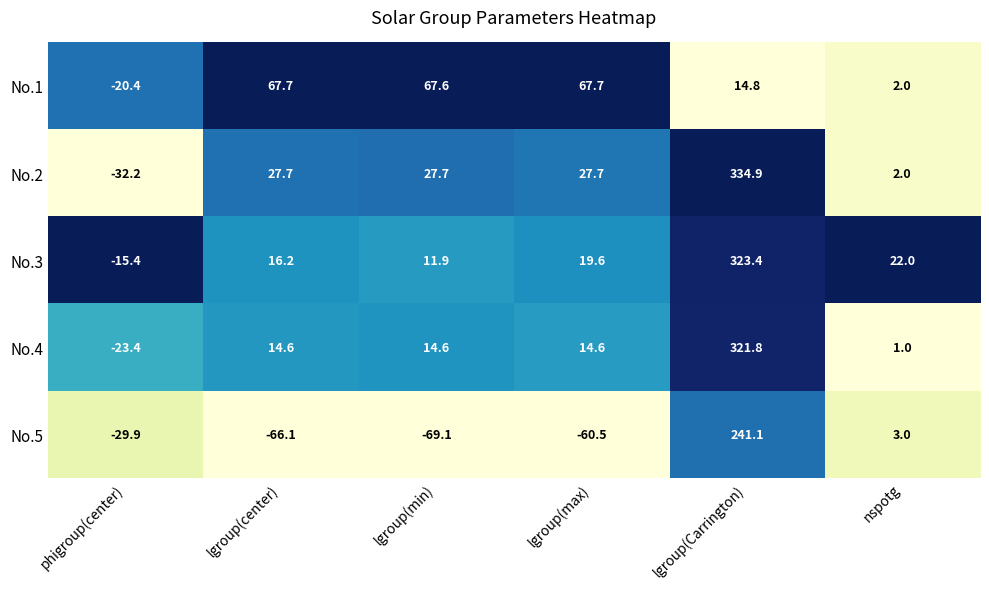

How many data points in No.3 are above 19?

3